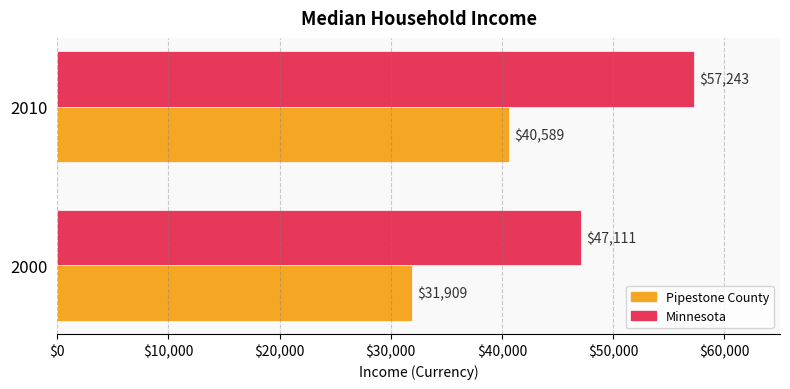

List the series in order of their overall mean, highest first.

Minnesota, Pipestone County